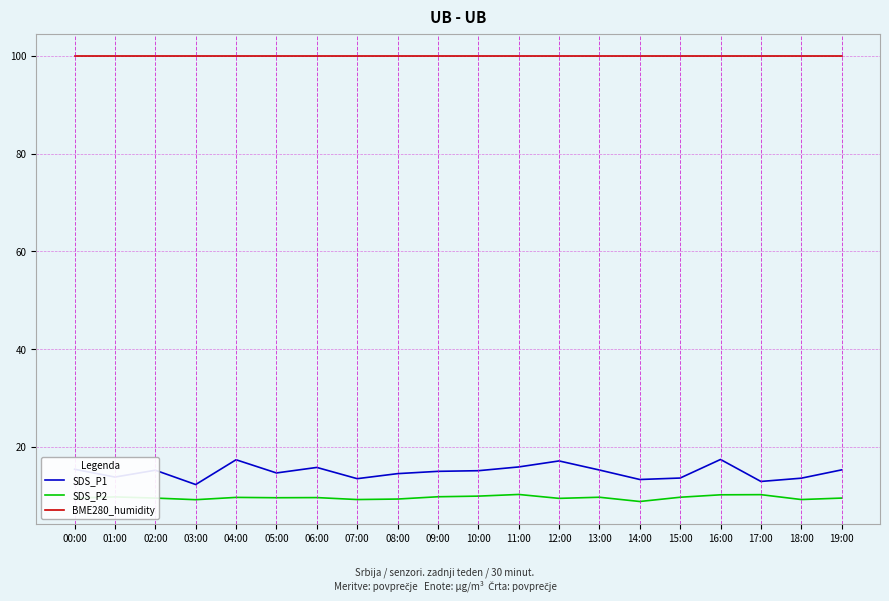

What is the maximum value for SDS_P2?

10.3